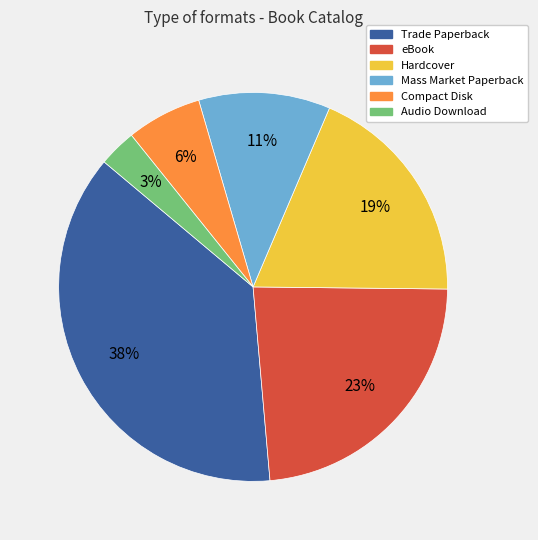

To the nearest percent, what is the difference between the Hardcover and Mass Market Paperback slice percentages?

8%